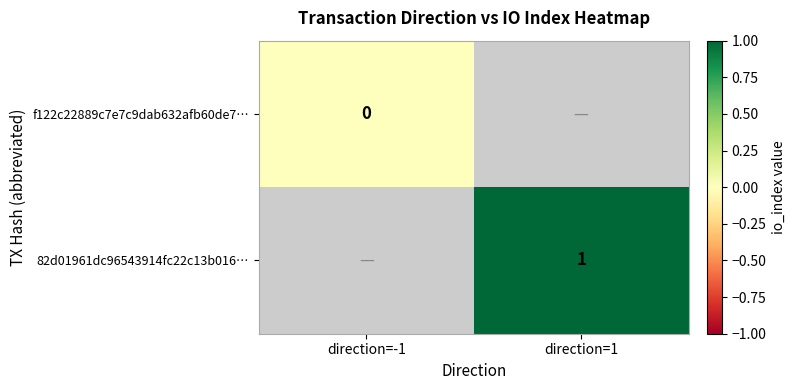

Which label corresponds to the largest value in the chart?

direction=1